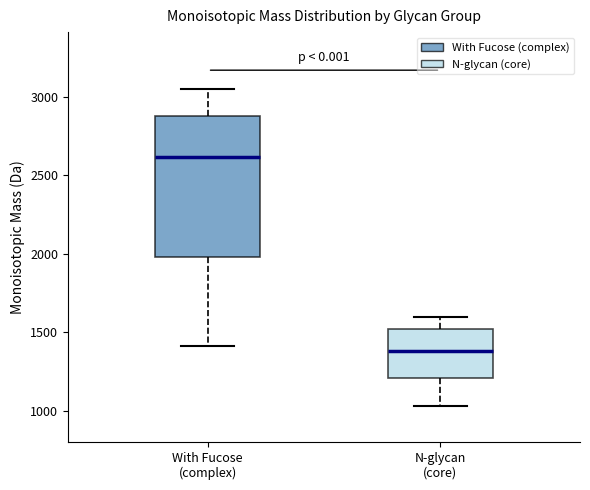

Which box's median line is the lowest?

N-glycan (core)